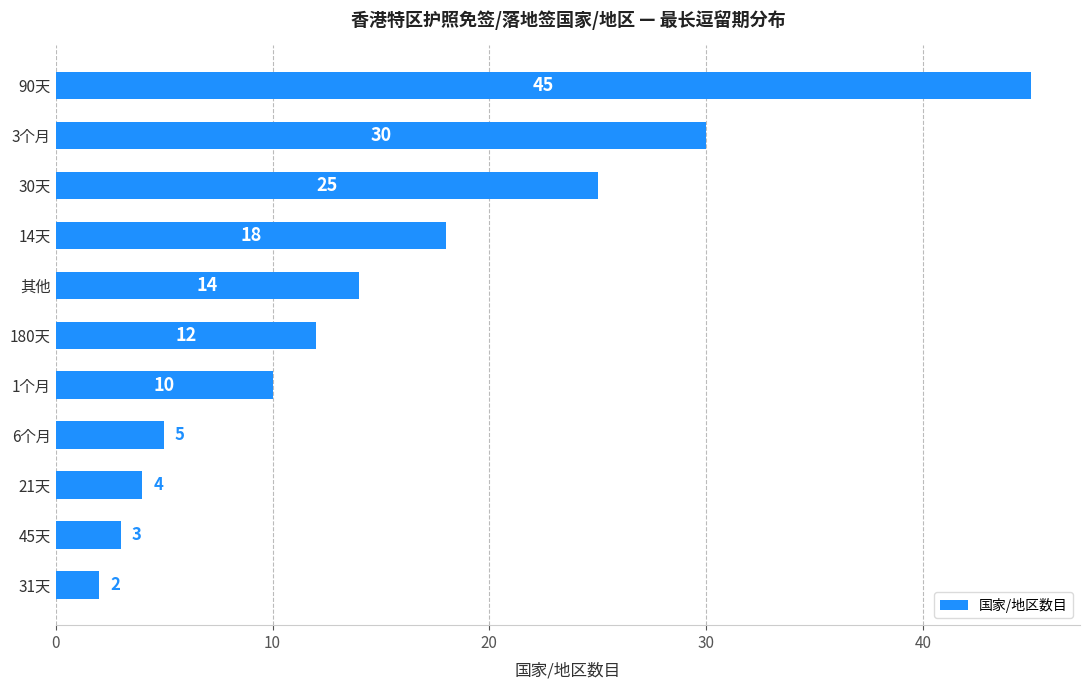

What is the smallest value displayed?

2